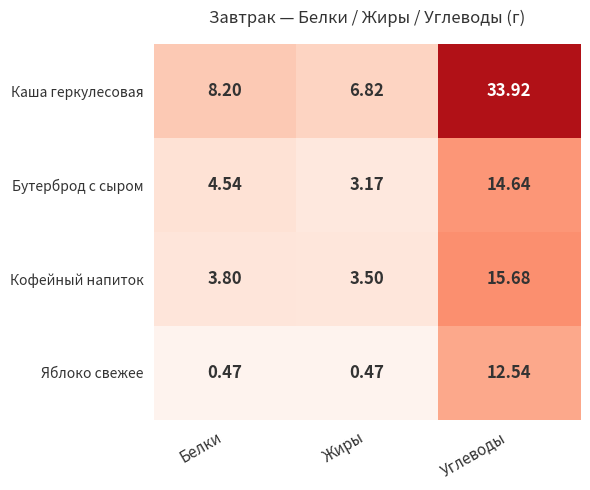

Which series has the largest total across all categories?

Каша геркулесовая